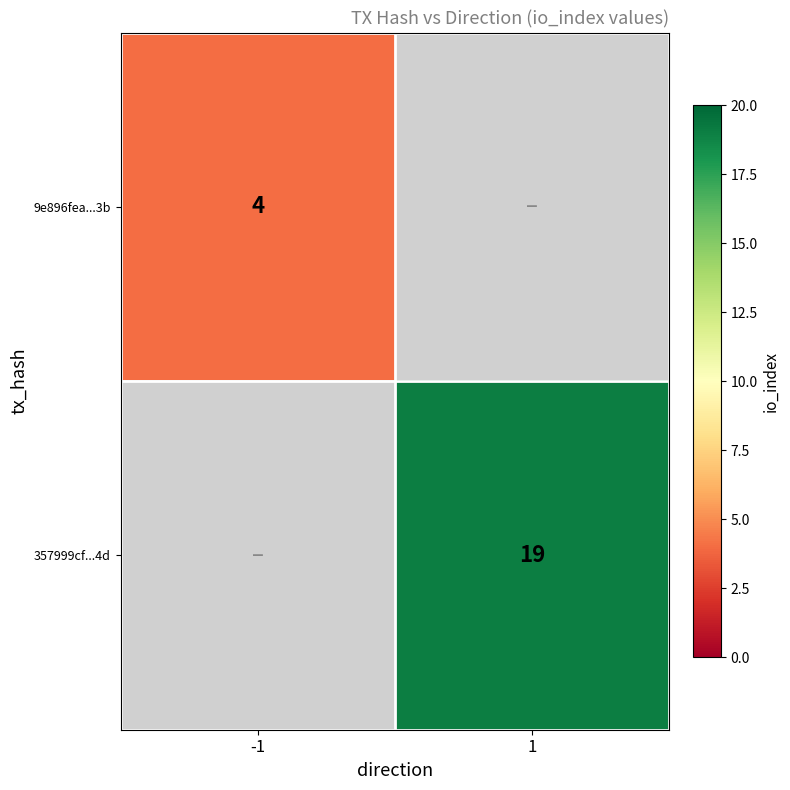

The value of 9e896fea...3b at -1 is 4. True or false?

True